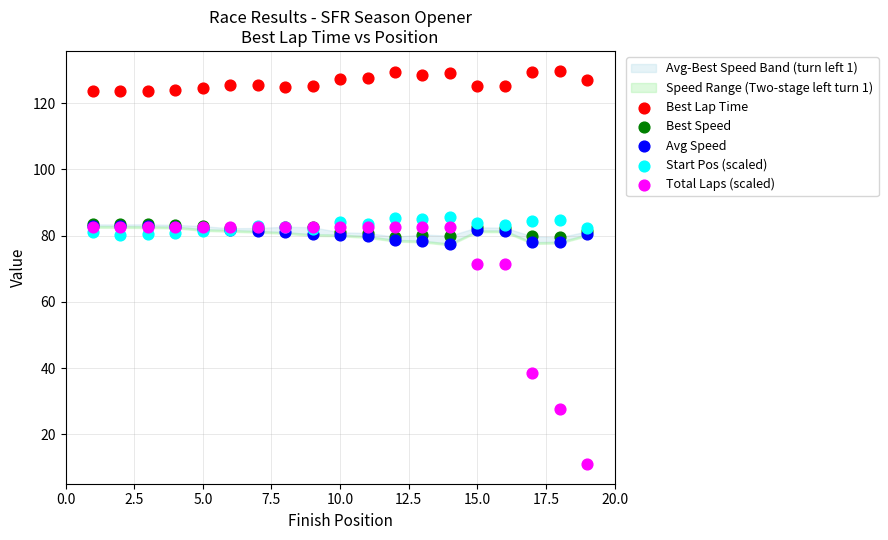

In the Total Laps (scaled) series, what Y value is closest to 46?

38.5